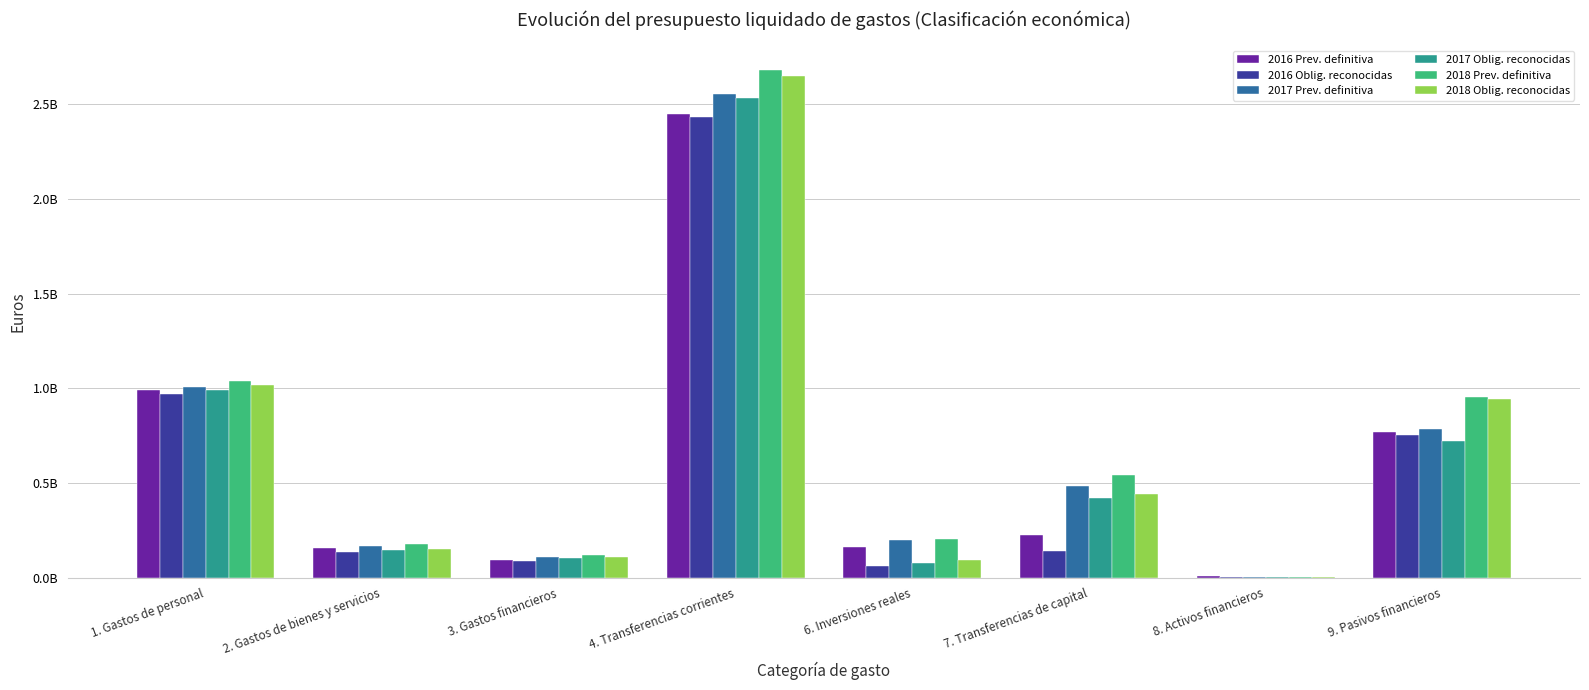

Are the bars grouped side by side (vs. stacked)?

Yes